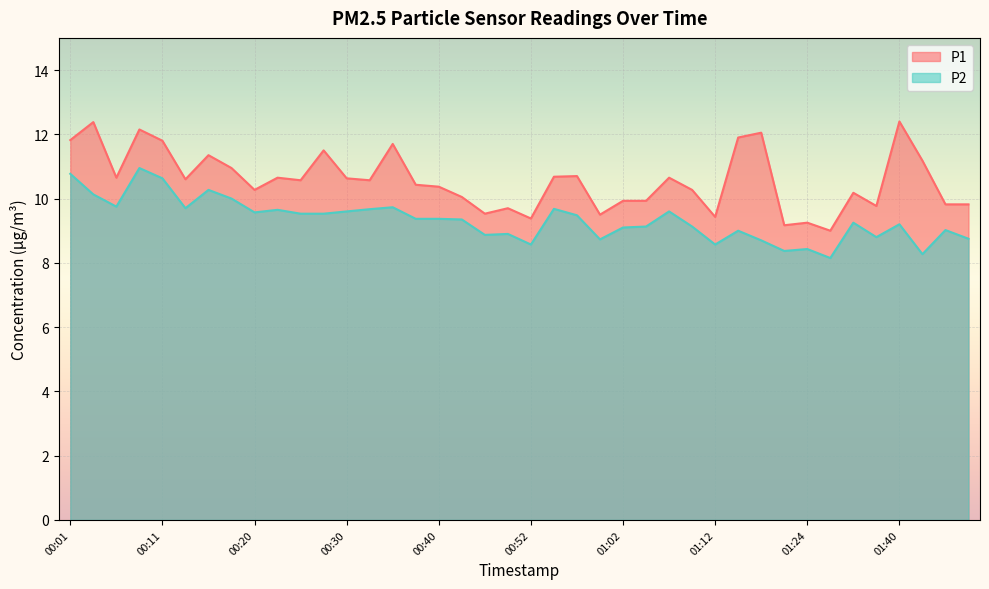

What is the minimum value shown in the chart?

8.2